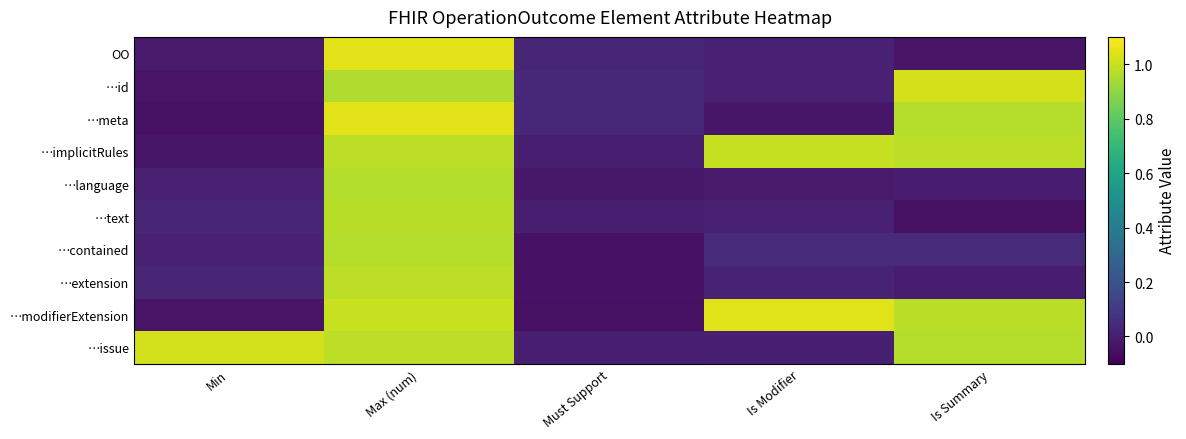

What is the total value across all series at Is Modifier?

2.1